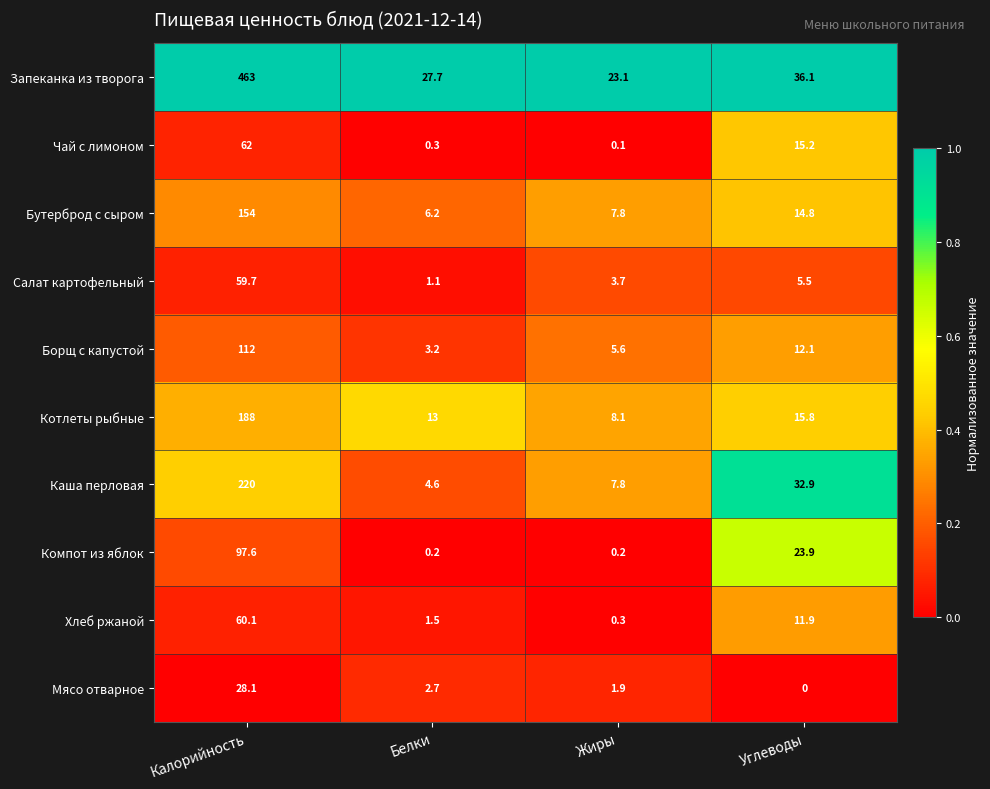

What is the difference between the highest and lowest values at Углеводы?

36.1